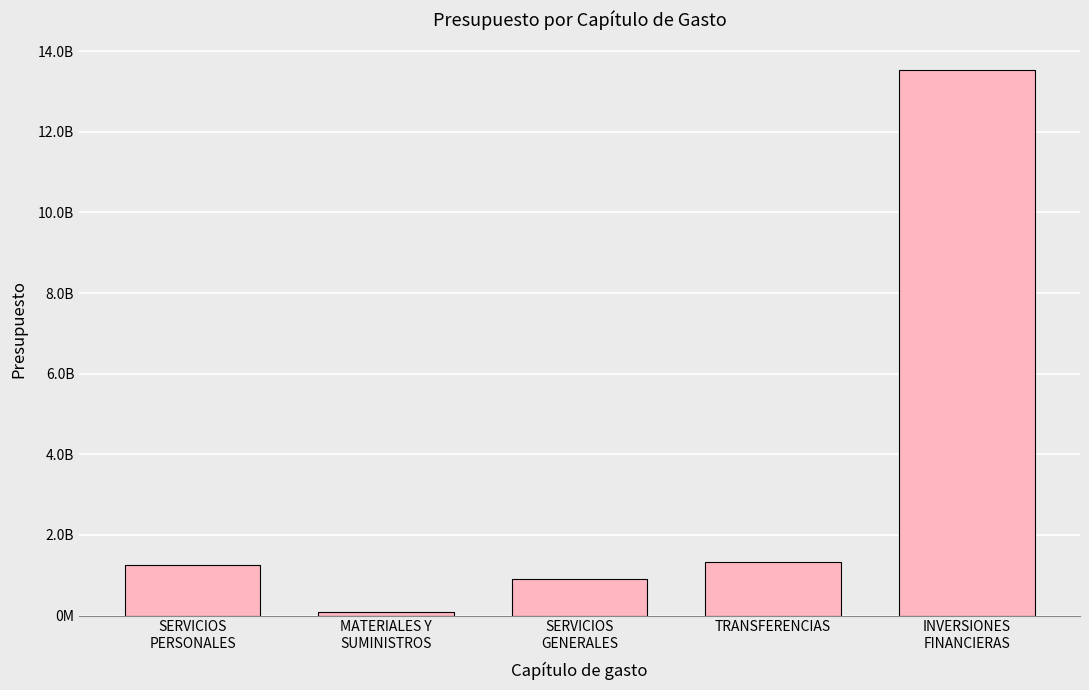

Between INVERSIONES
FINANCIERAS and SERVICIOS
PERSONALES, which is larger?

INVERSIONES
FINANCIERAS